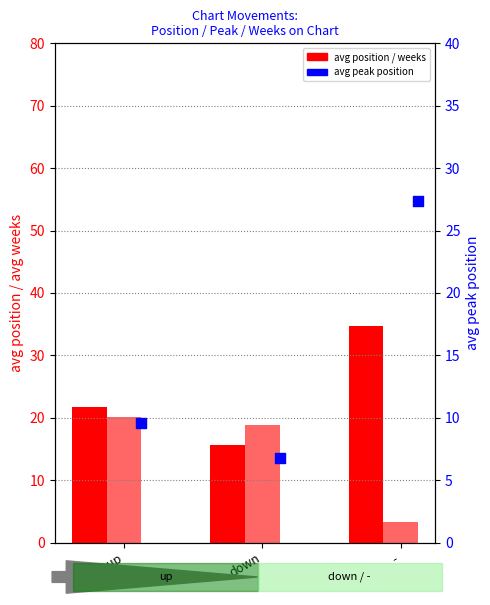

At how many categories does at least one series exceed 34?

1